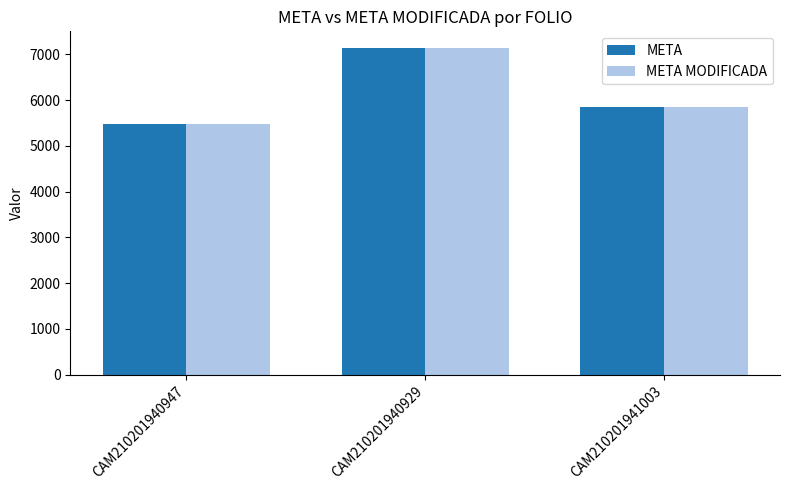

Reading right to left, transcribe all the data shown in this chart.

META: 5856.2	7144.5	5487.0
META MODIFICADA: 5856.2	7144.5	5487.0